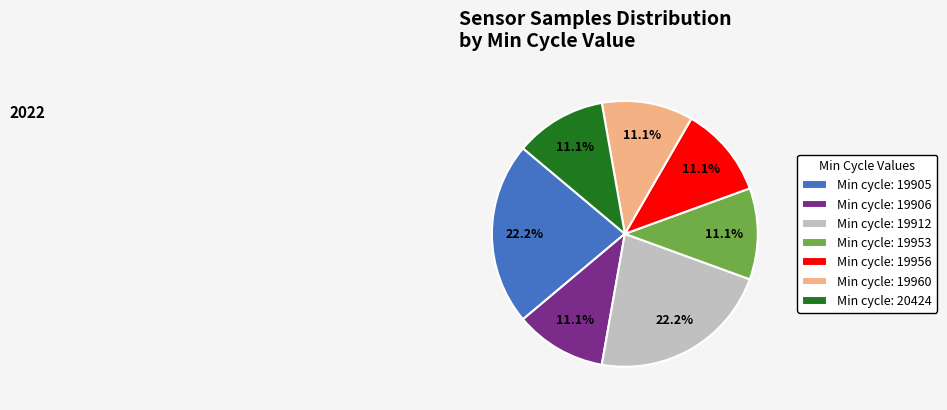

How many slices are in this pie chart?

7